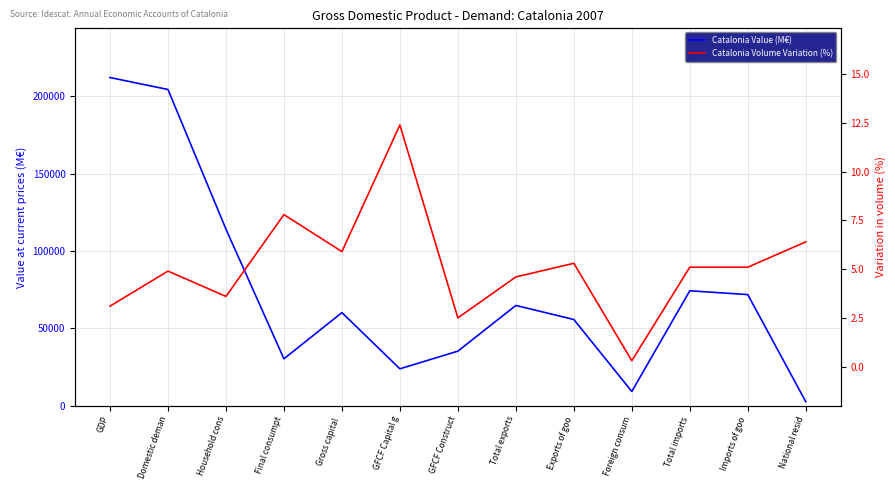

Is this an area chart (filled region under the line)?

No